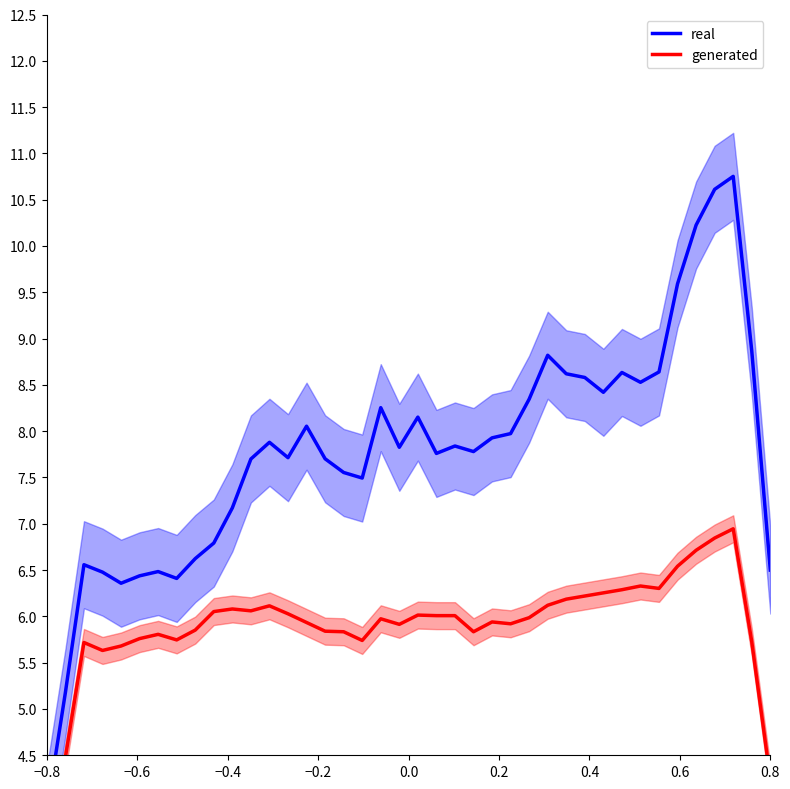

What is the value of the real point at the 29th from the left?

8.6